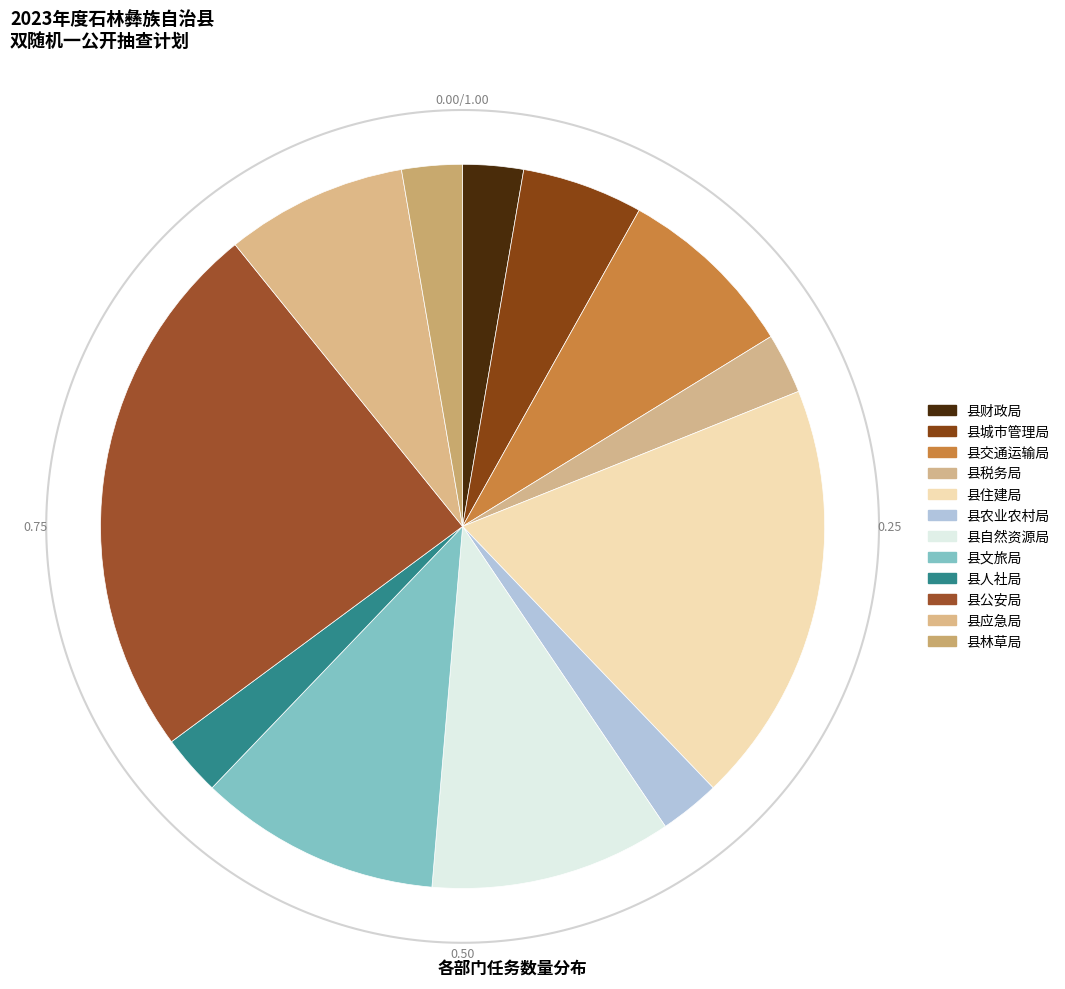

How many slices are in this pie chart?

12